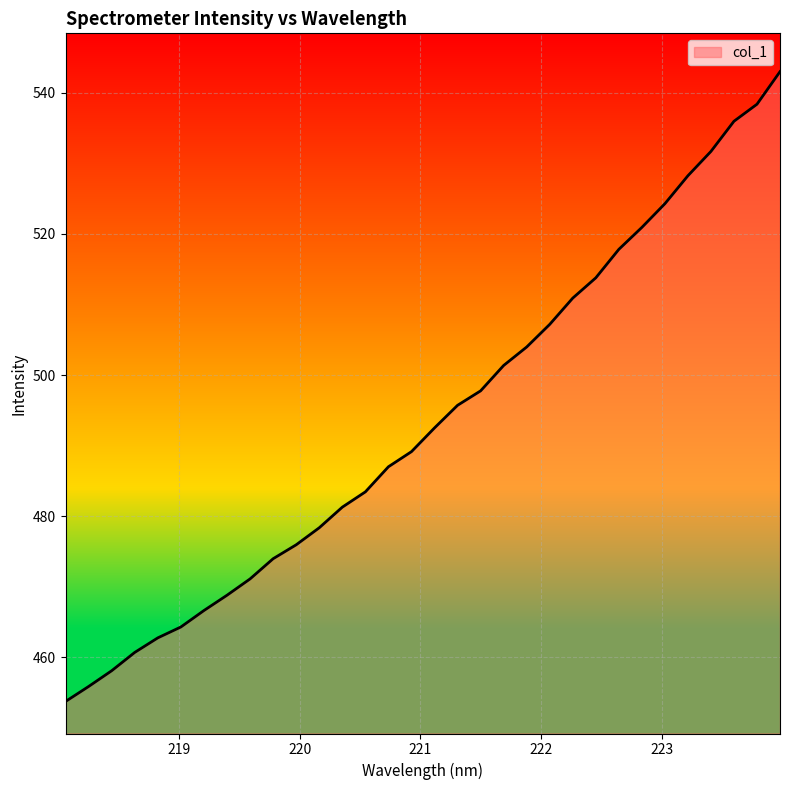

What is the maximum value shown in the chart?

543.0